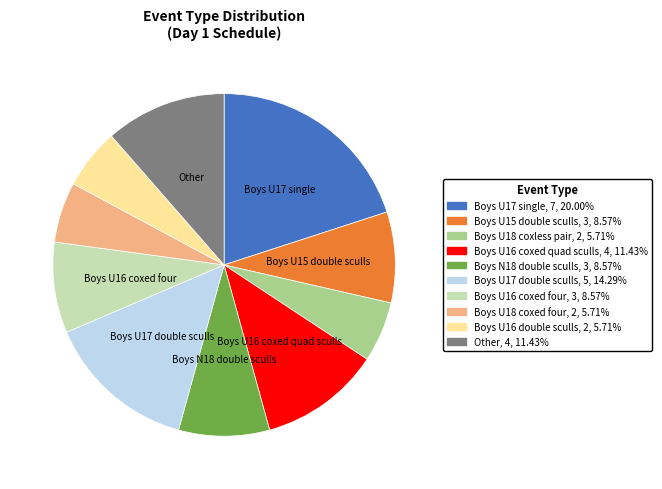

Is there any slice that represents more than half of the pie?

No